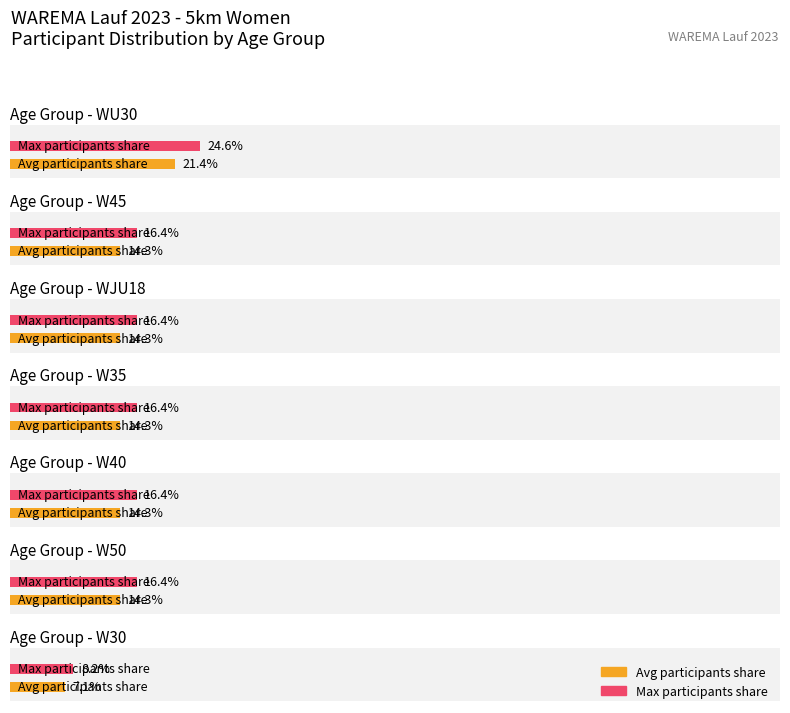

Count the number of data series in this chart.

2